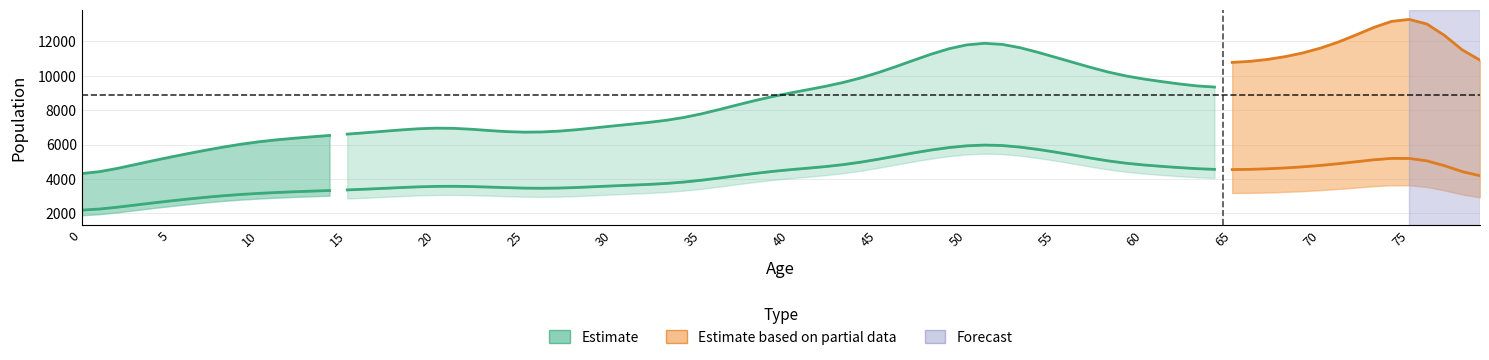

What is the minimum value shown in the chart?

2186.6